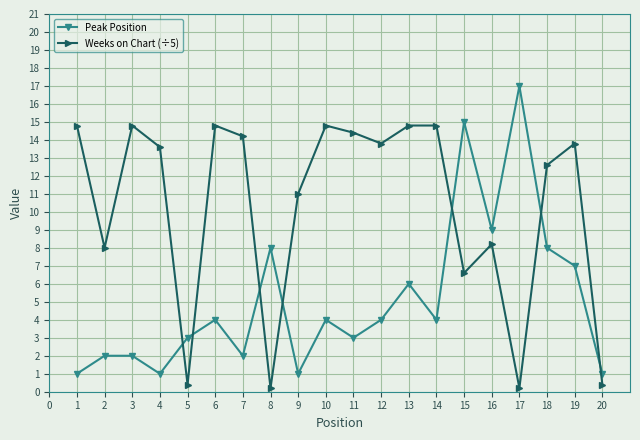

What is the total value across all series at 16?

17.2